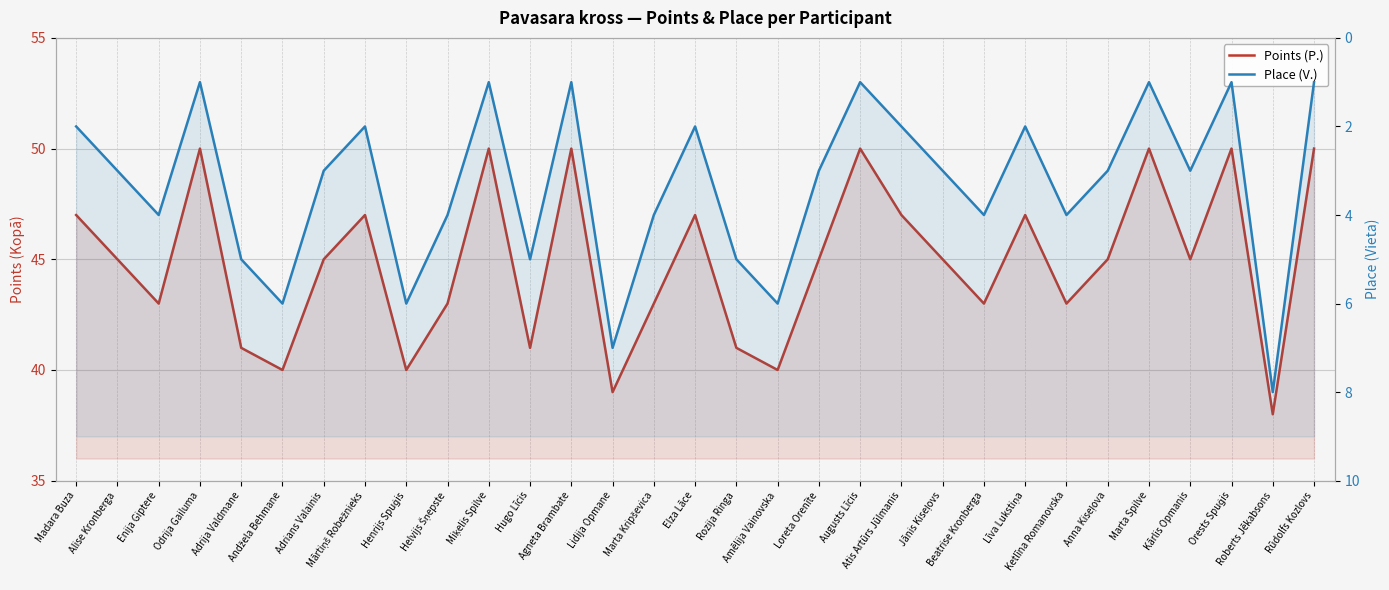

Which series has the widest spread of values?

Points (P.)